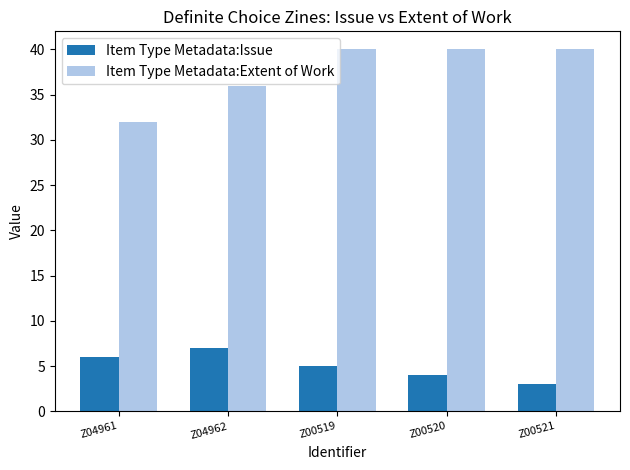

At which label is Item Type Metadata:Issue closest to 5?

Z00519